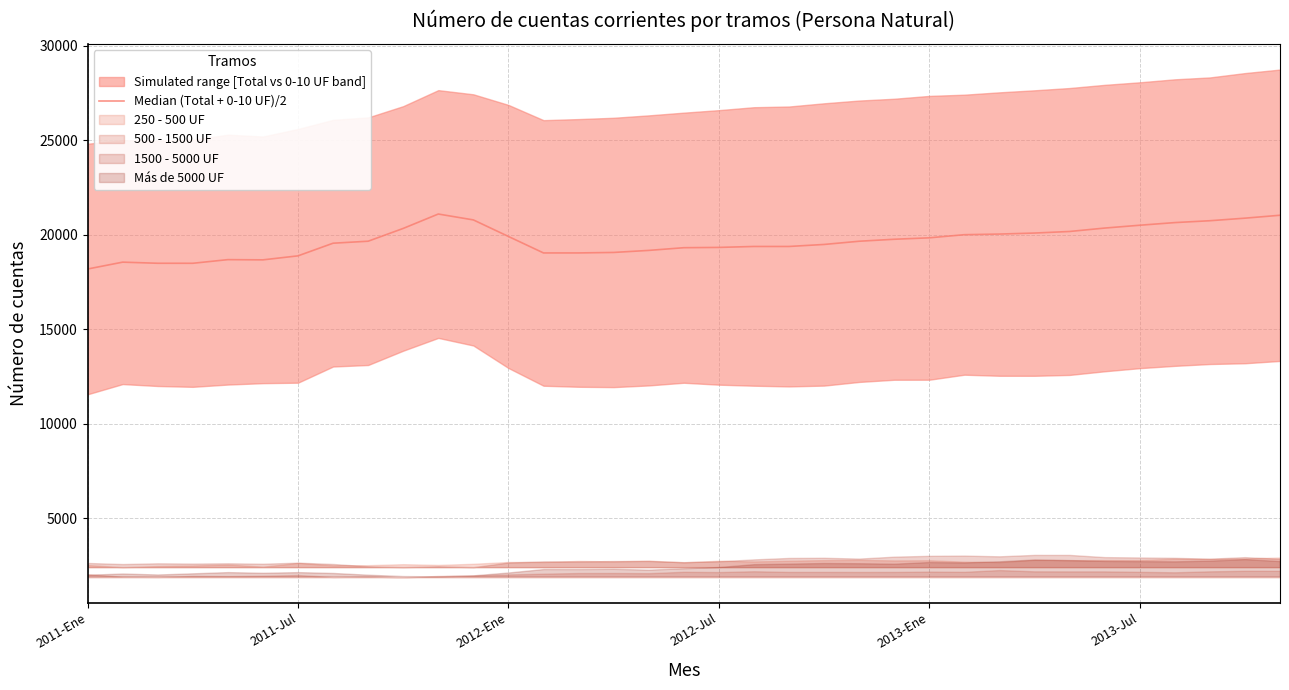

The chart shows a value of 30728.9 at 2012-Ene. True or false?

False